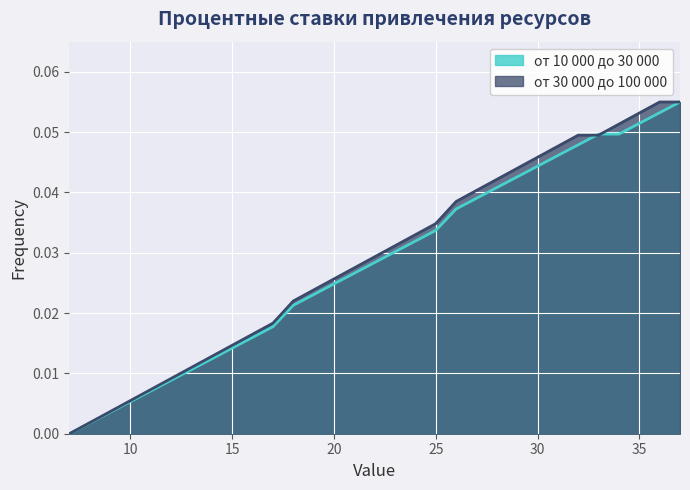

True or false: от 10 000 до 30 000 has a value of 0.1 at 35.

True